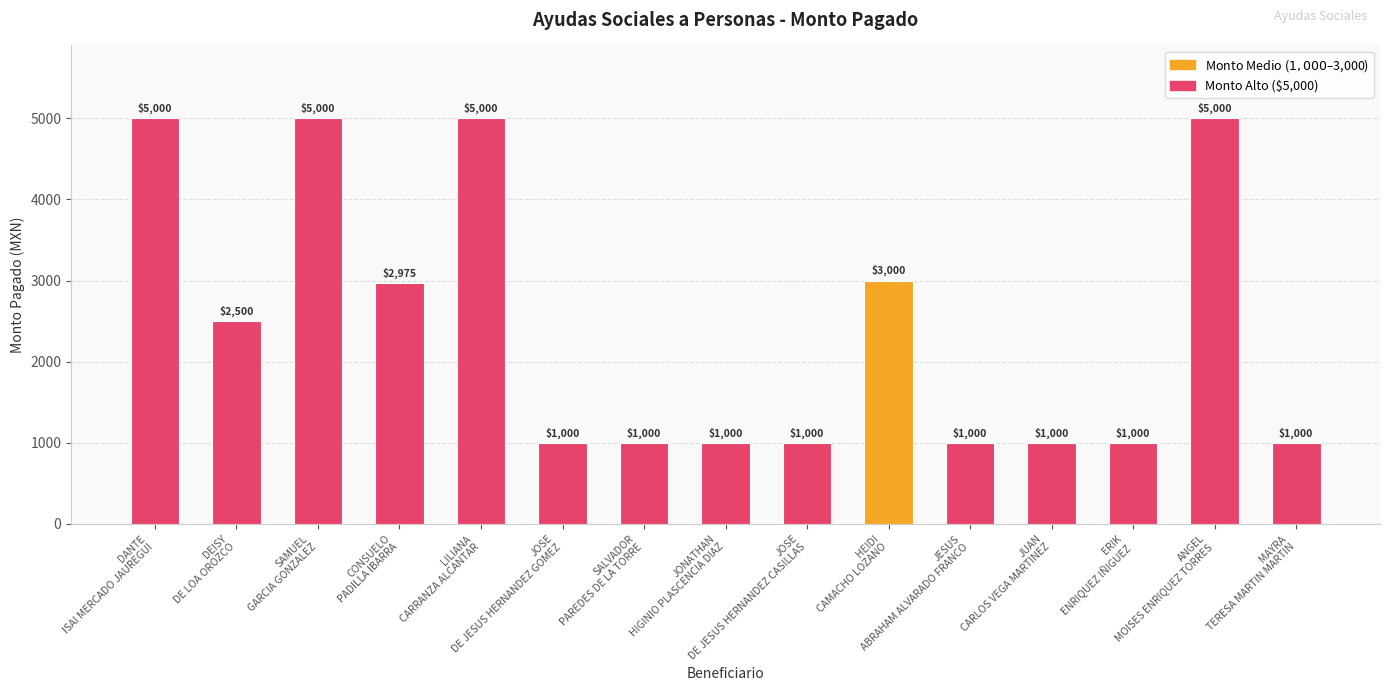

What is the smallest value displayed?

1000